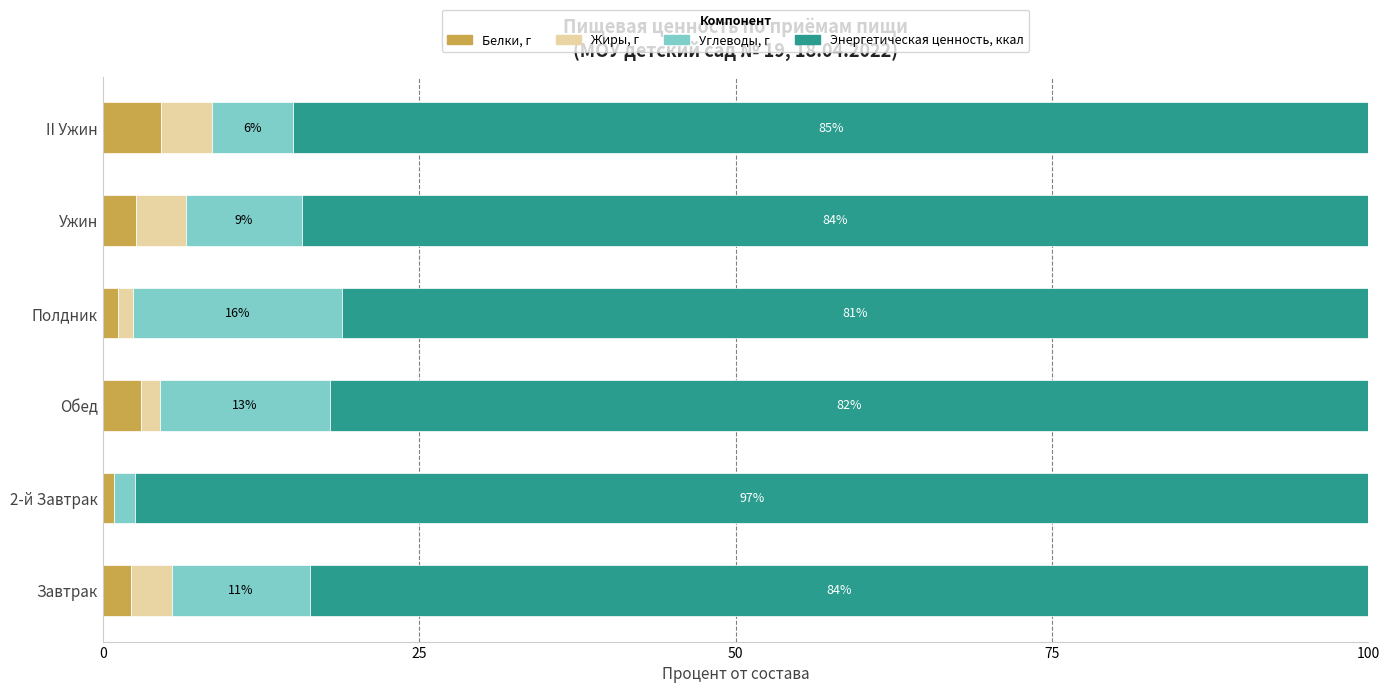

What is the highest value of the Белки, г series?

4.6